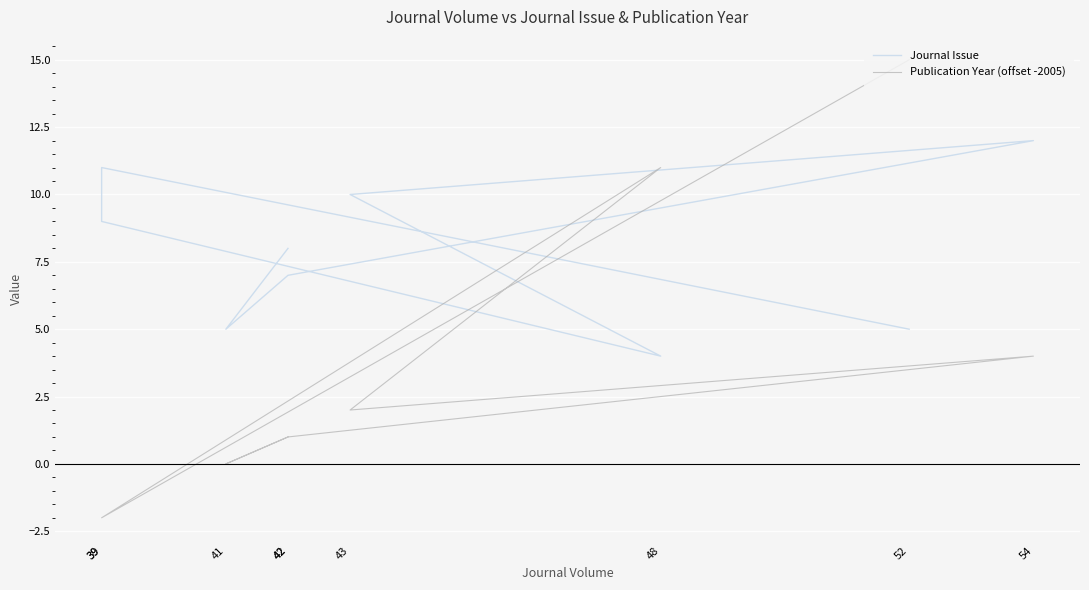

At which category is the sum across all series the highest?

52